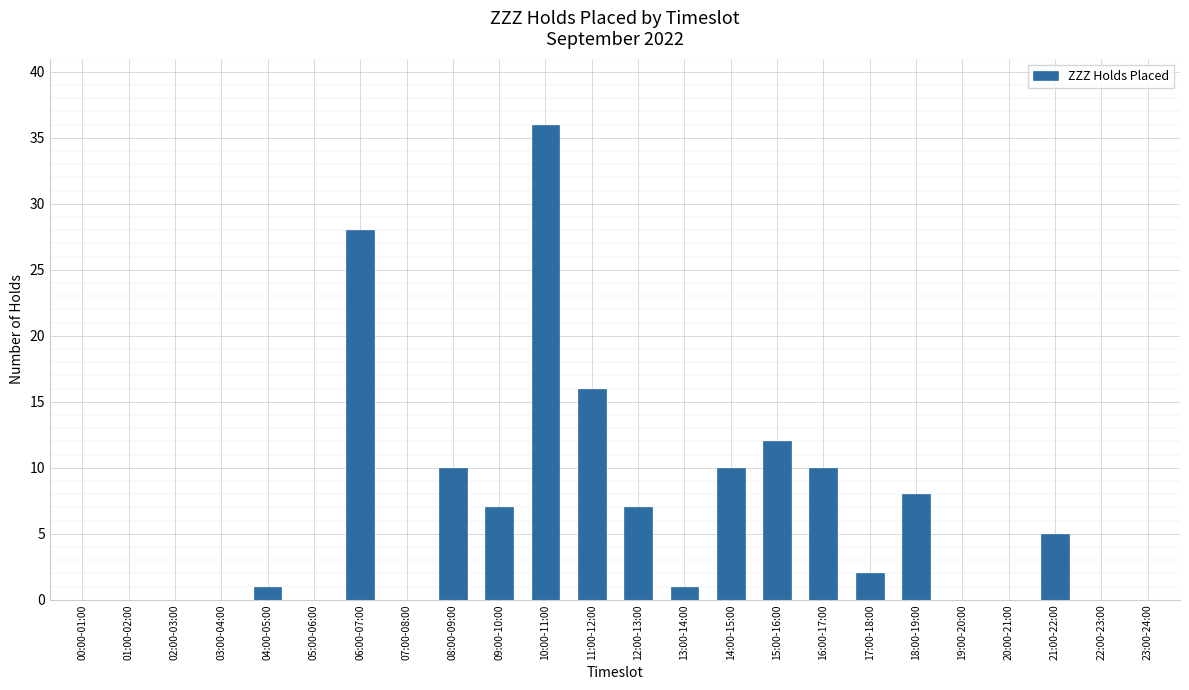

Is it true that the value at 00:00-01:00 is -17?

False